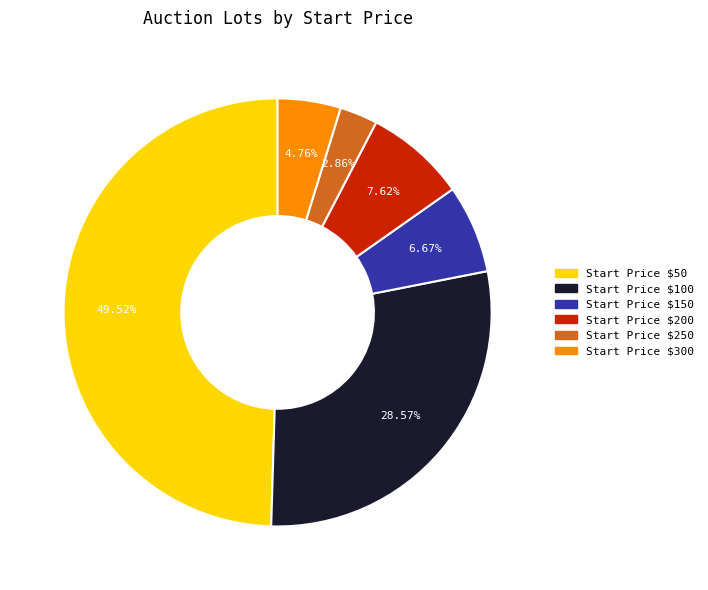

How many segments does this pie chart have?

6